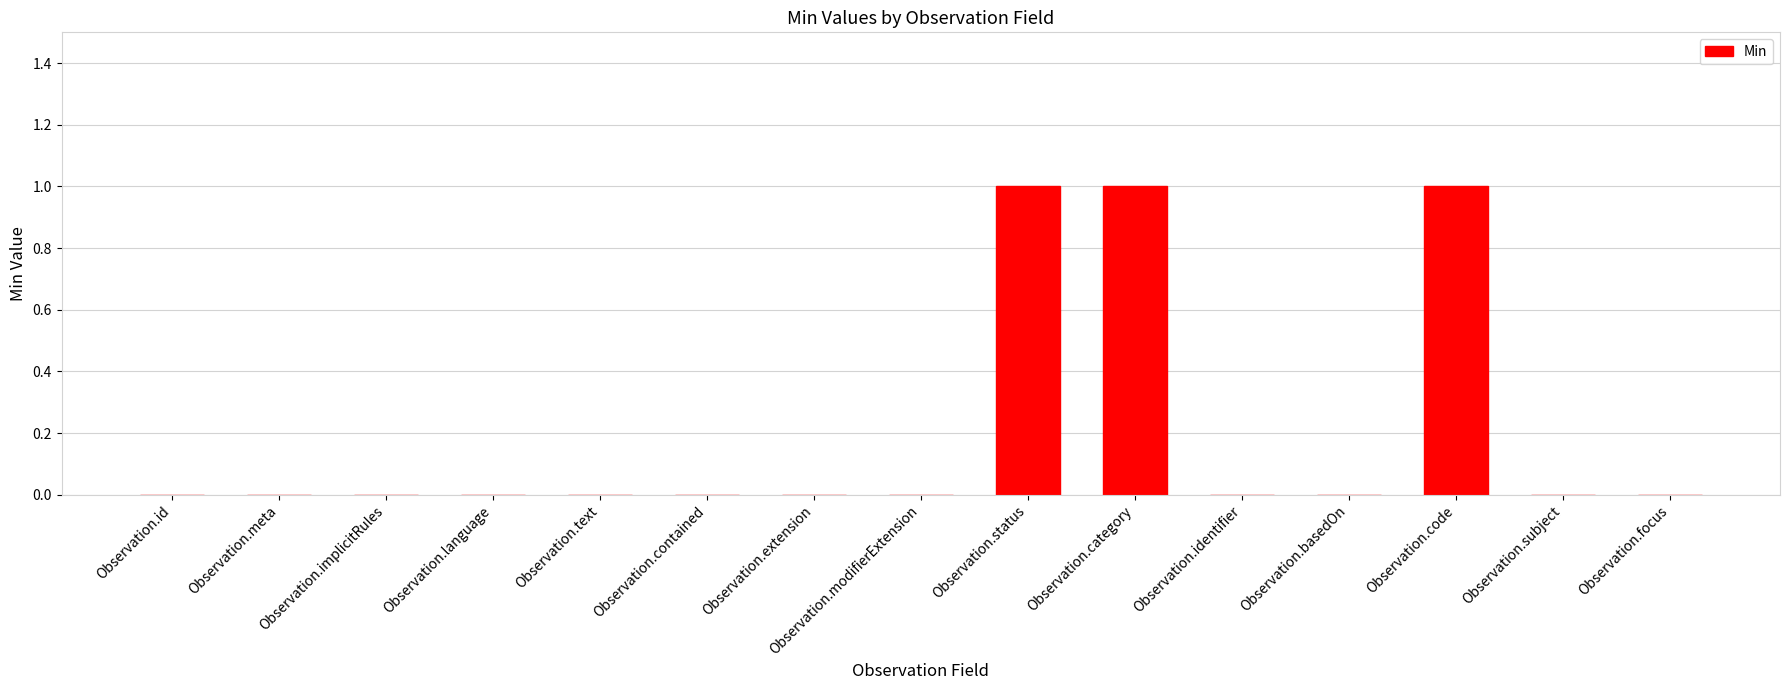

What is the sum of all values?

3